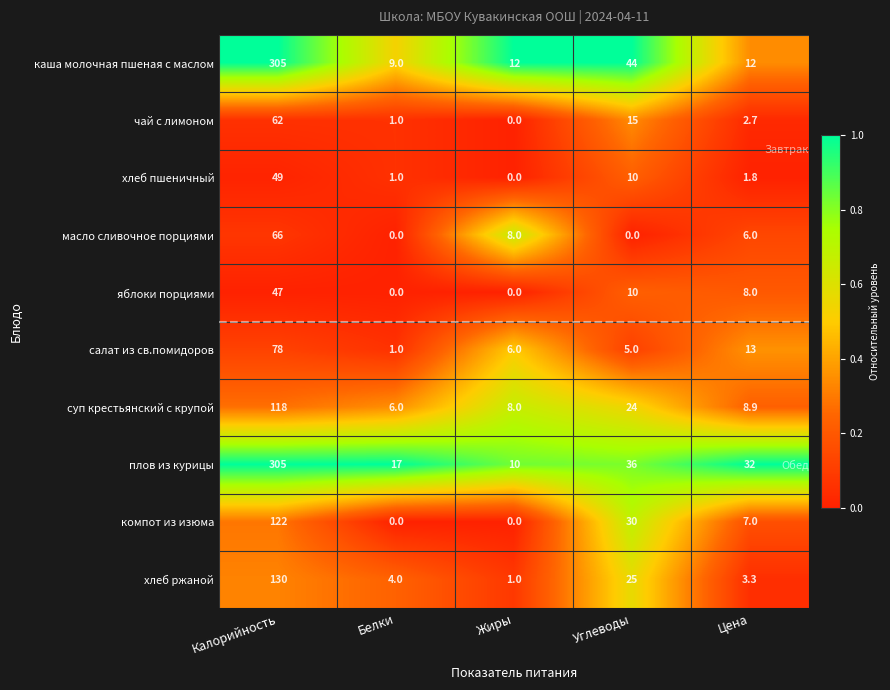

Which category has the highest value across all series?

Калорийность